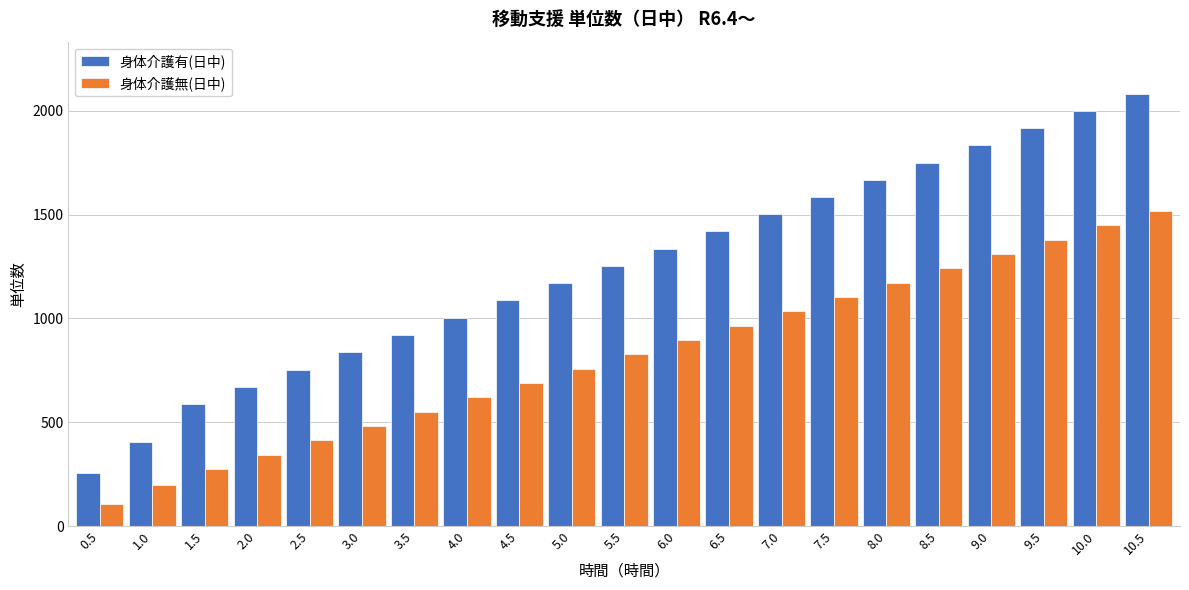

What is the approximate value of 身体介護有(日中) at 3.5, to the nearest 10?

920